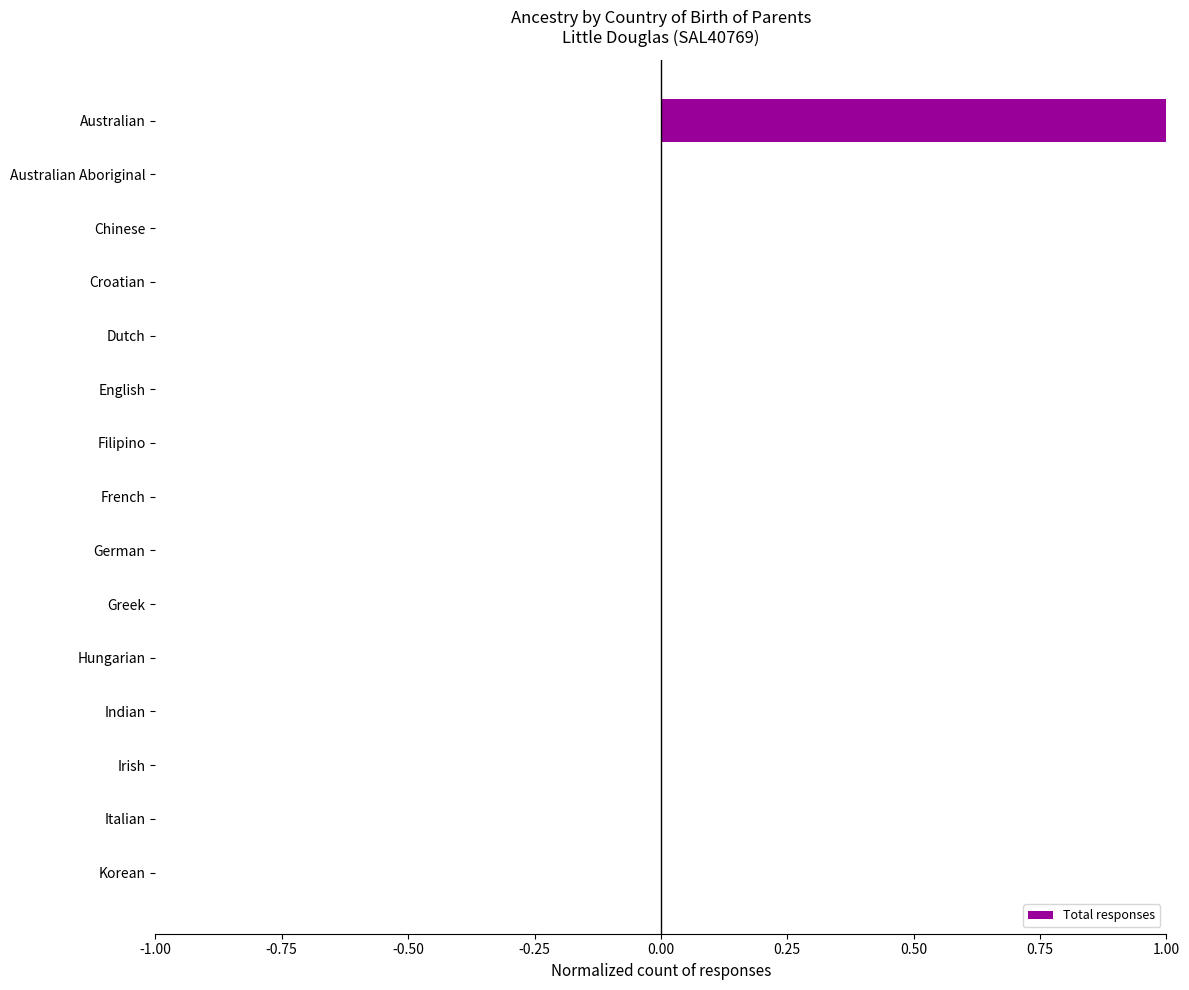

Is it true that the value at Korean is -1?

False